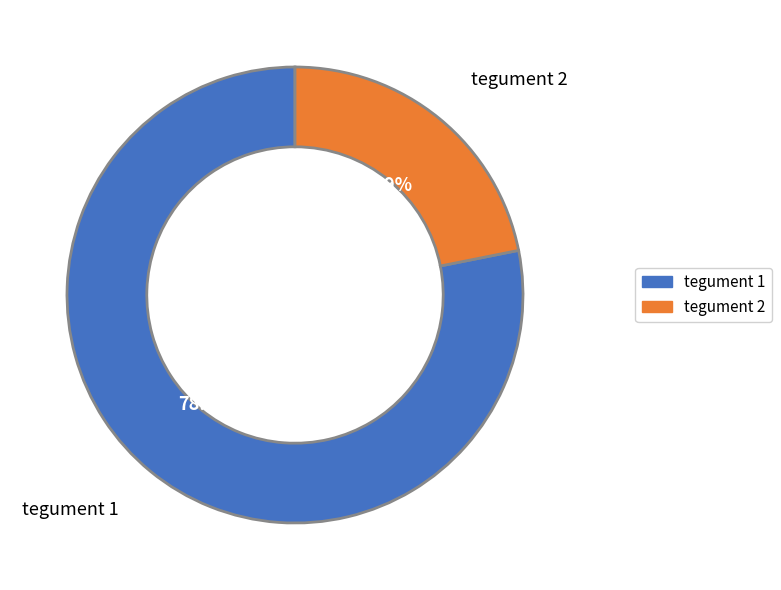

To the nearest percent, what portion does tegument 1 represent?

78%